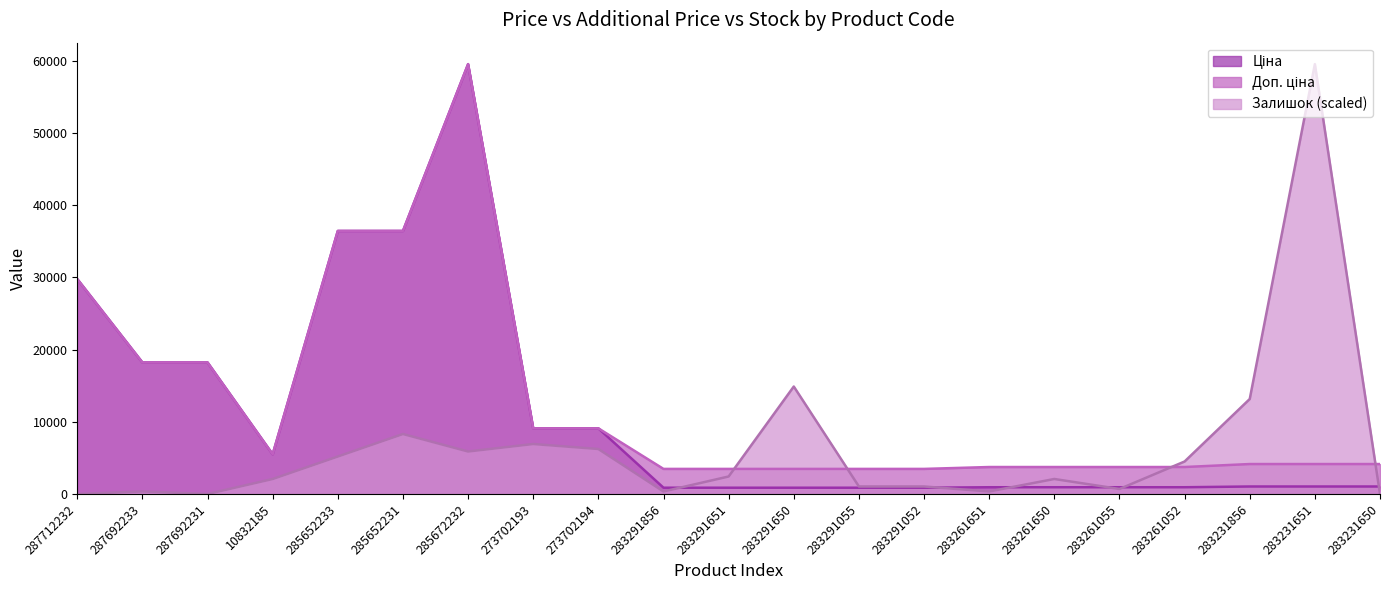

What is the value of the Доп. ціна point at the 12th from the left?

3472.1